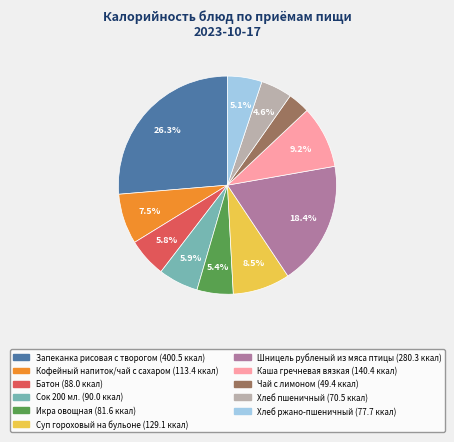

How much of the chart is everything except Каша гречневая вязкая?

90.8%